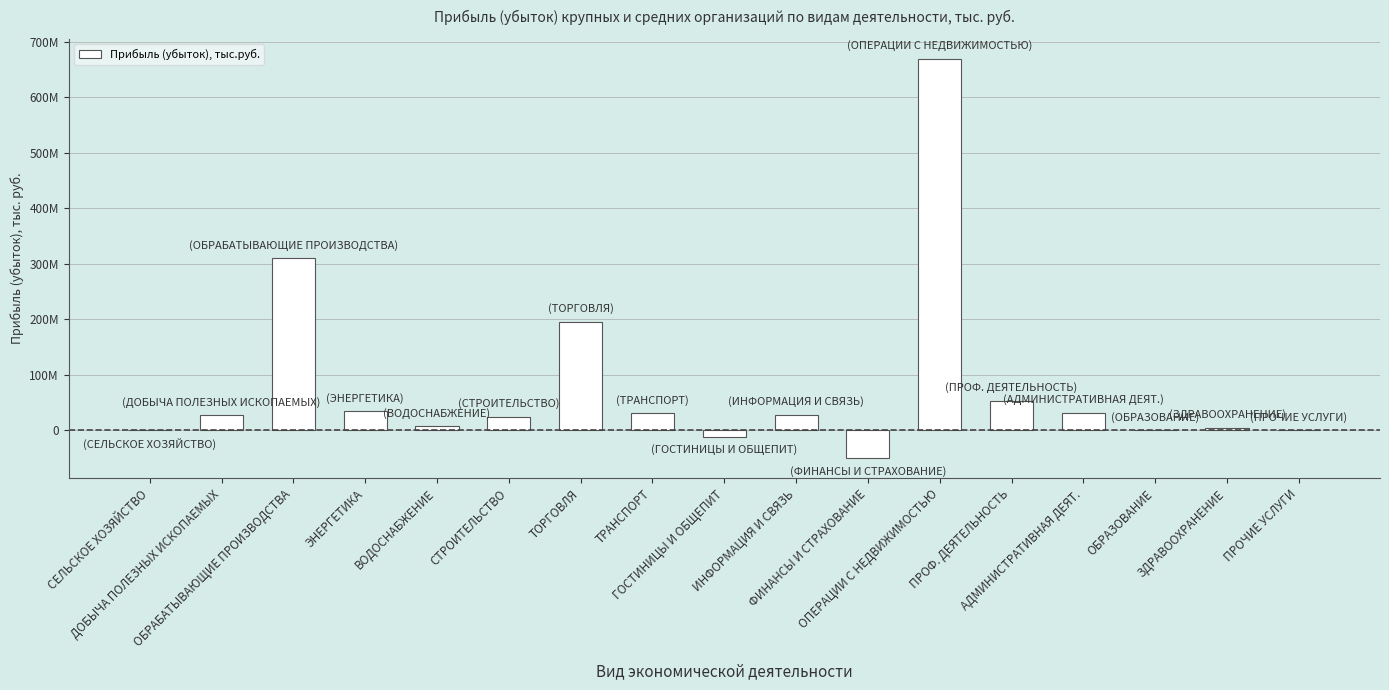

List the labels in order of value, smallest first.

ФИНАНСЫ И СТРАХОВАНИЕ, ГОСТИНИЦЫ И ОБЩЕПИТ, СЕЛЬСКОЕ ХОЗЯЙСТВО, ОБРАЗОВАНИЕ, ПРОЧИЕ УСЛУГИ, ЗДРАВООХРАНЕНИЕ, ВОДОСНАБЖЕНИЕ, СТРОИТЕЛЬСТВО, ДОБЫЧА ПОЛЕЗНЫХ ИСКОПАЕМЫХ, ИНФОРМАЦИЯ И СВЯЗЬ, ТРАНСПОРТ, АДМИНИСТРАТИВНАЯ ДЕЯТ., ЭНЕРГЕТИКА, ПРОФ. ДЕЯТЕЛЬНОСТЬ, ТОРГОВЛЯ, ОБРАБАТЫВАЮЩИЕ ПРОИЗВОДСТВА, ОПЕРАЦИИ С НЕДВИЖИМОСТЬЮ